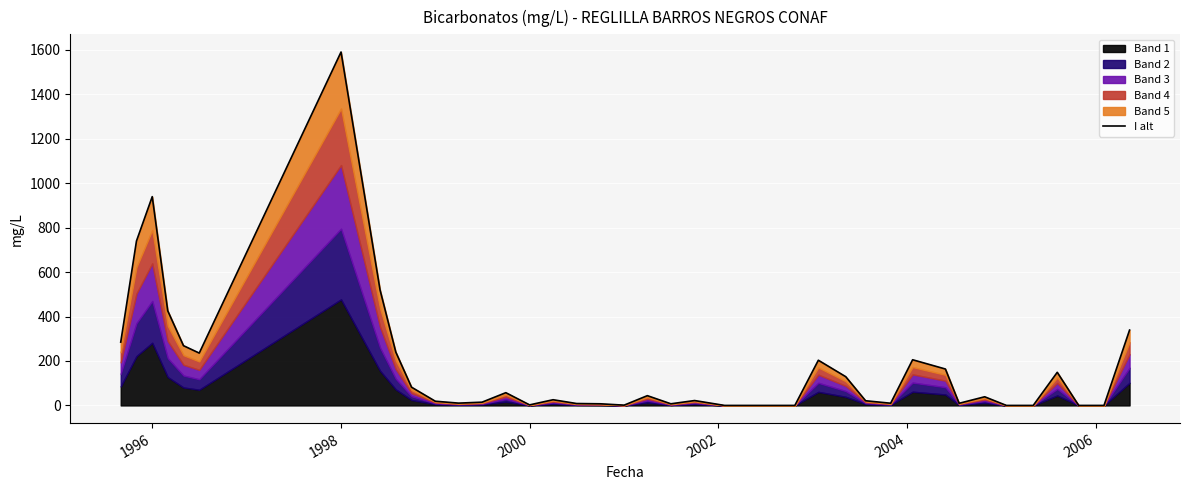

Count the number of values greater than 25.

20